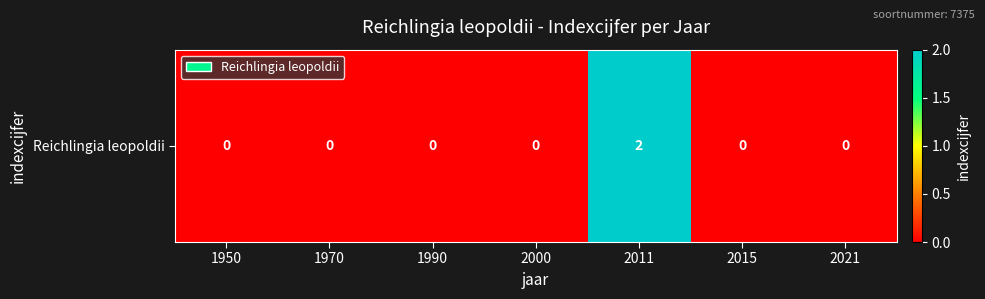

What is the sum of all values?

2